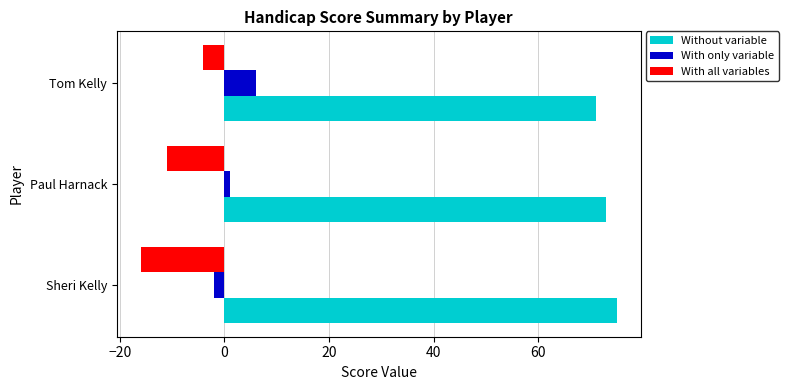

What is the sum of all With all variables values?

-31